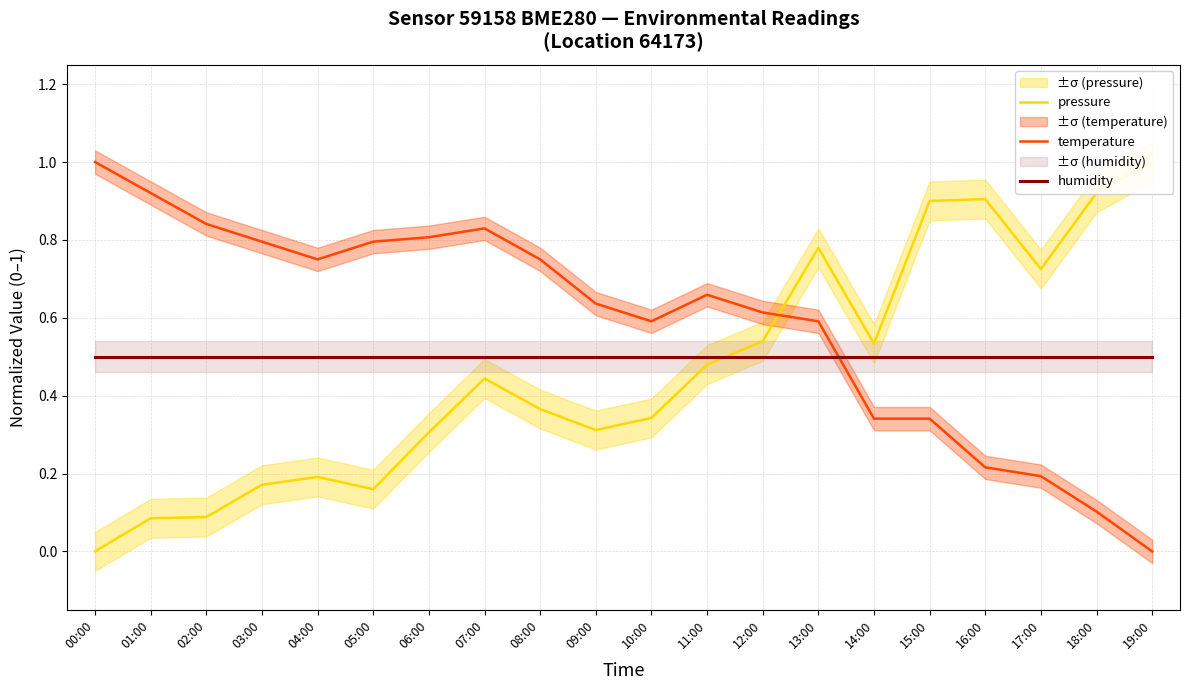

What is the total value across all series at 12:00?

1.7